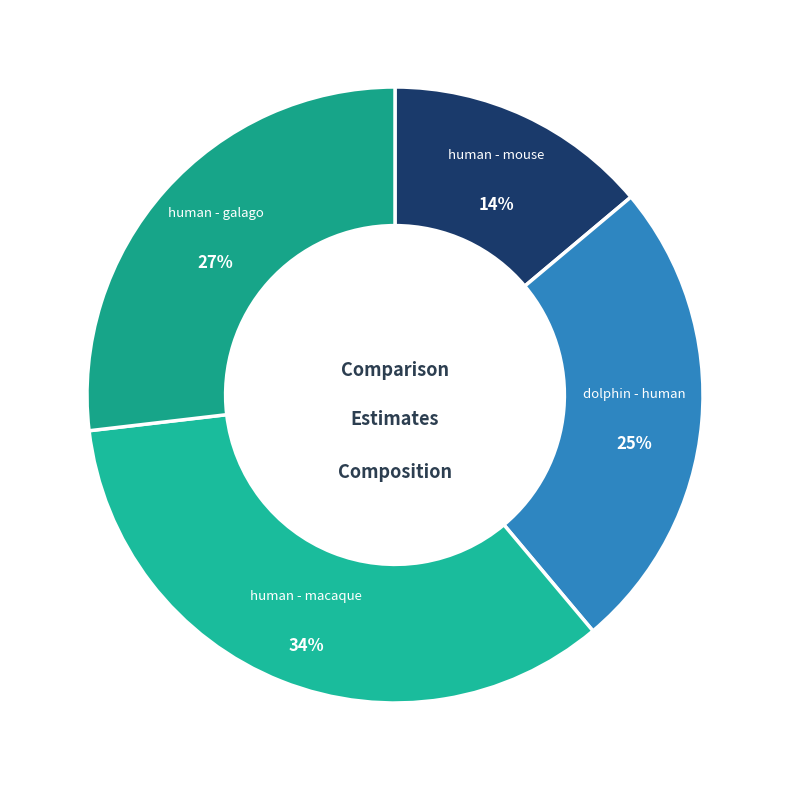

Is there a majority slice in this chart?

No